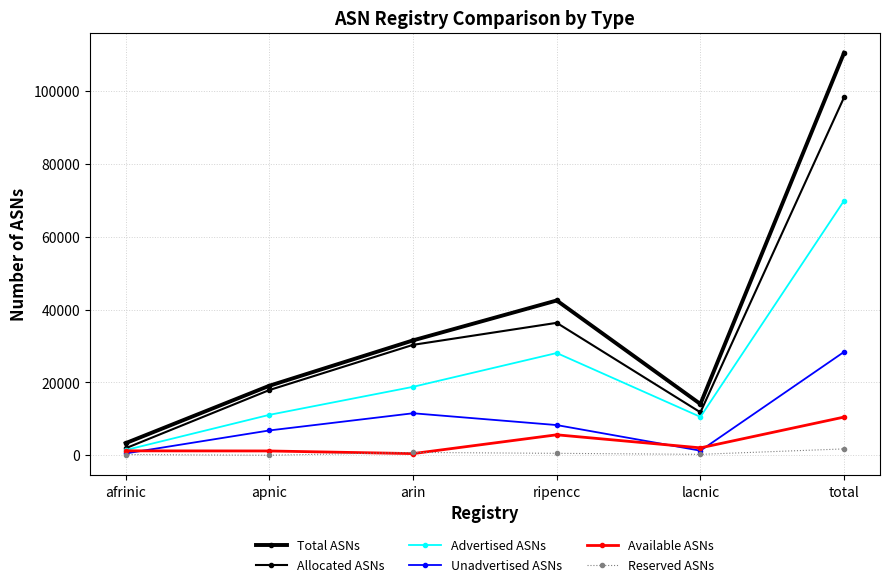

How many distinct data groups are displayed?

6